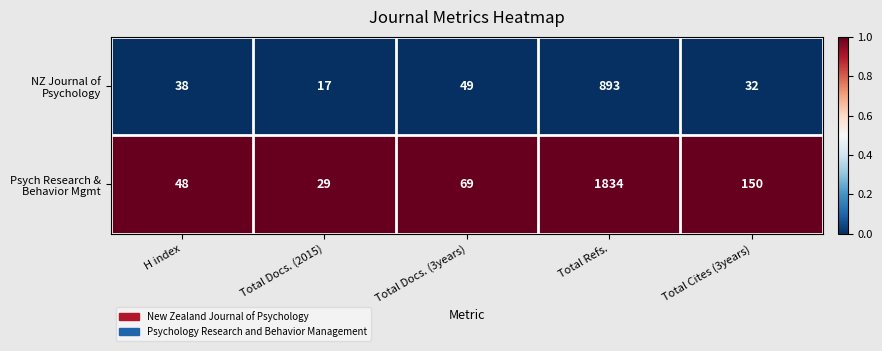

What is the total value across all series at Total Docs. (3years)?

118